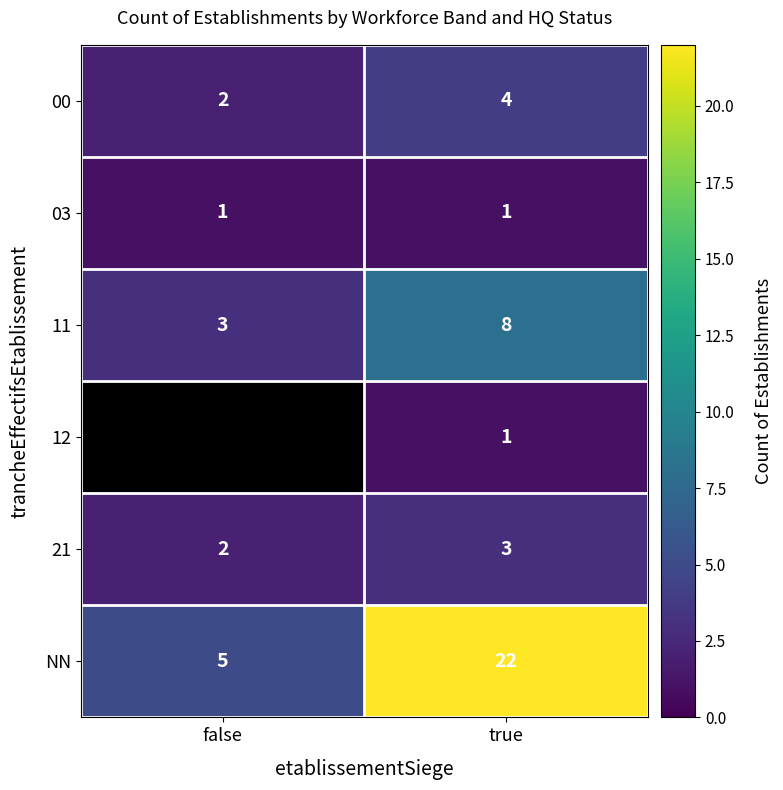

What is the difference between the highest and lowest values at true?

21